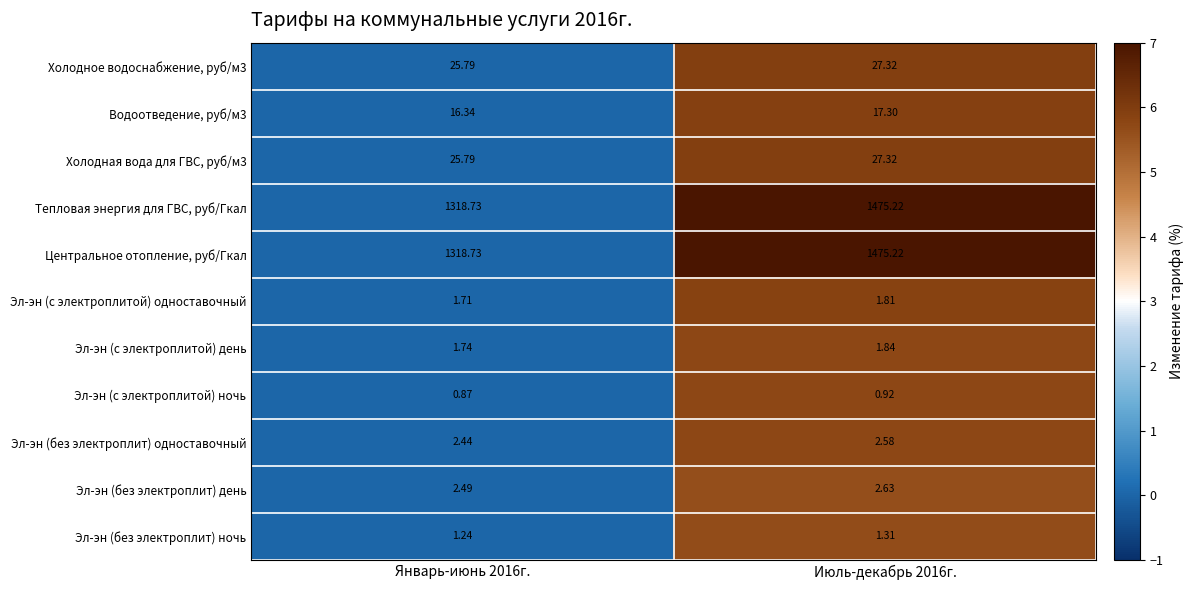

Count the number of categories in the chart.

2